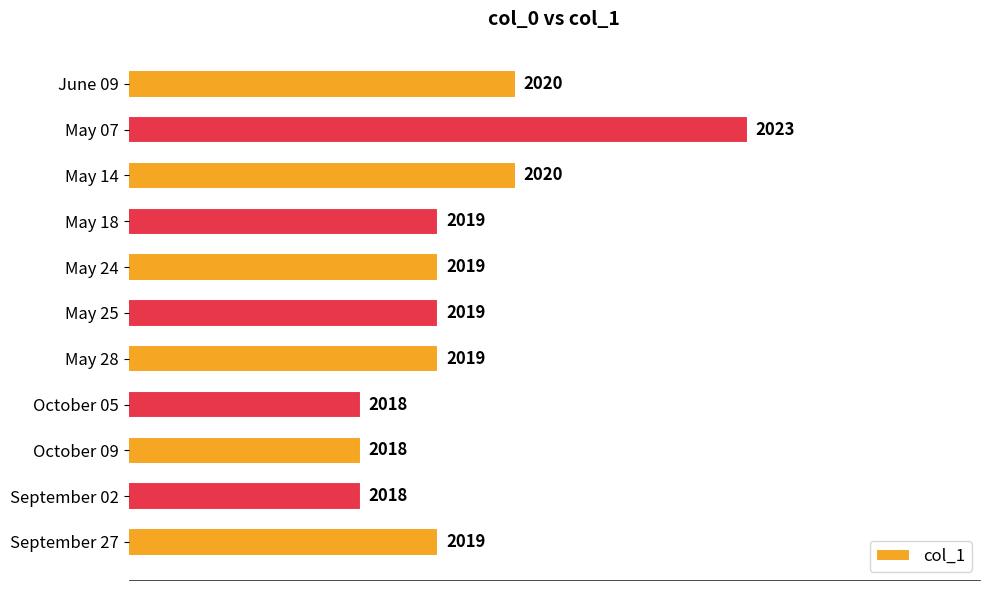

Count the values in the range 2018 to 2020.

10